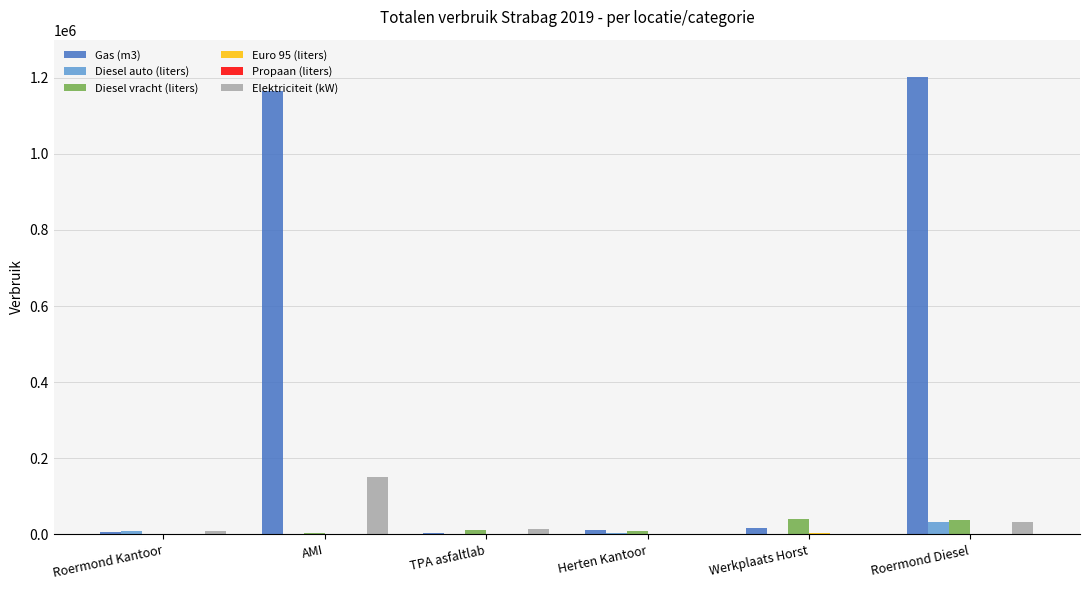

The value of Gas (m3) at Roermond Diesel is 2024667.2. True or false?

False